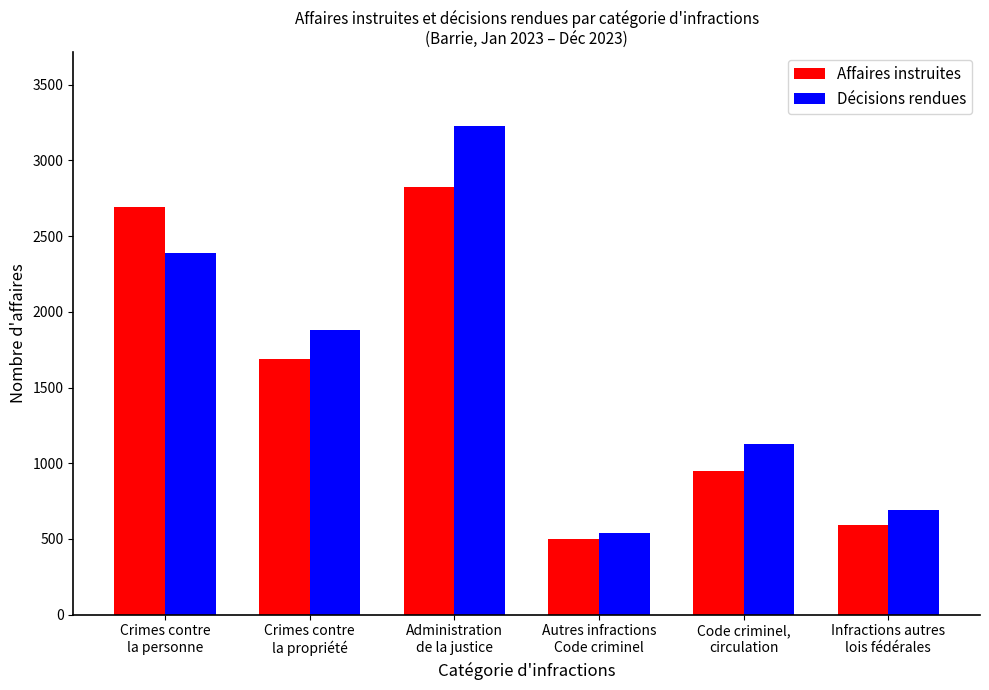

What is the spread (max minus min) of values at Administration
de la justice?

402